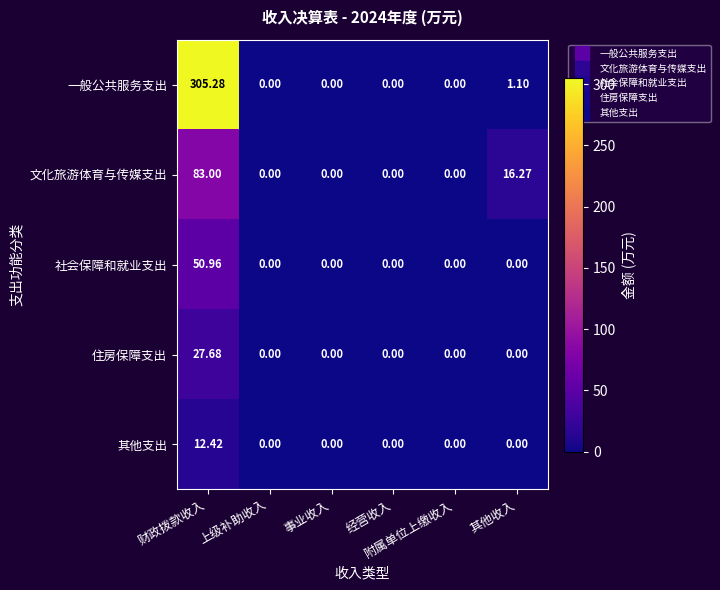

Which series has the largest total across all categories?

一般公共服务支出